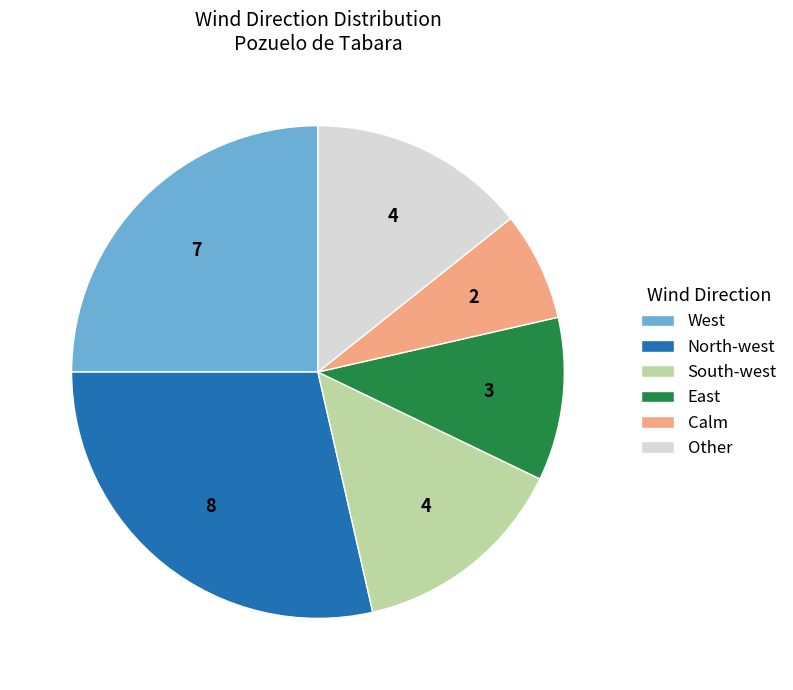

Is there a majority slice in this chart?

No